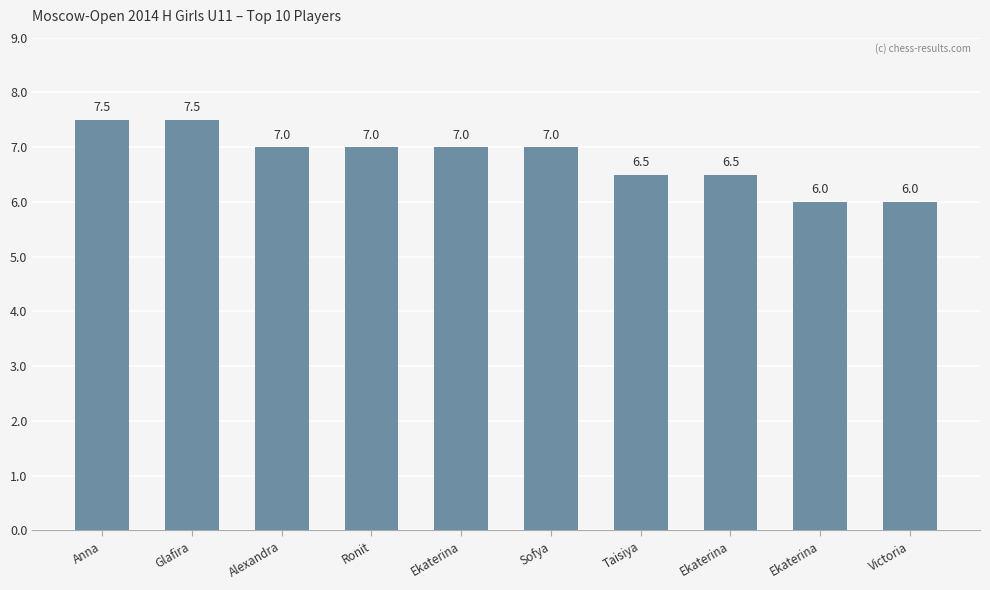

List the labels in order of value, largest first.

Anna, Glafira, Alexandra, Ronit, Ekaterina, Sofya, Taisiya, Ekaterina, Ekaterina, Victoria